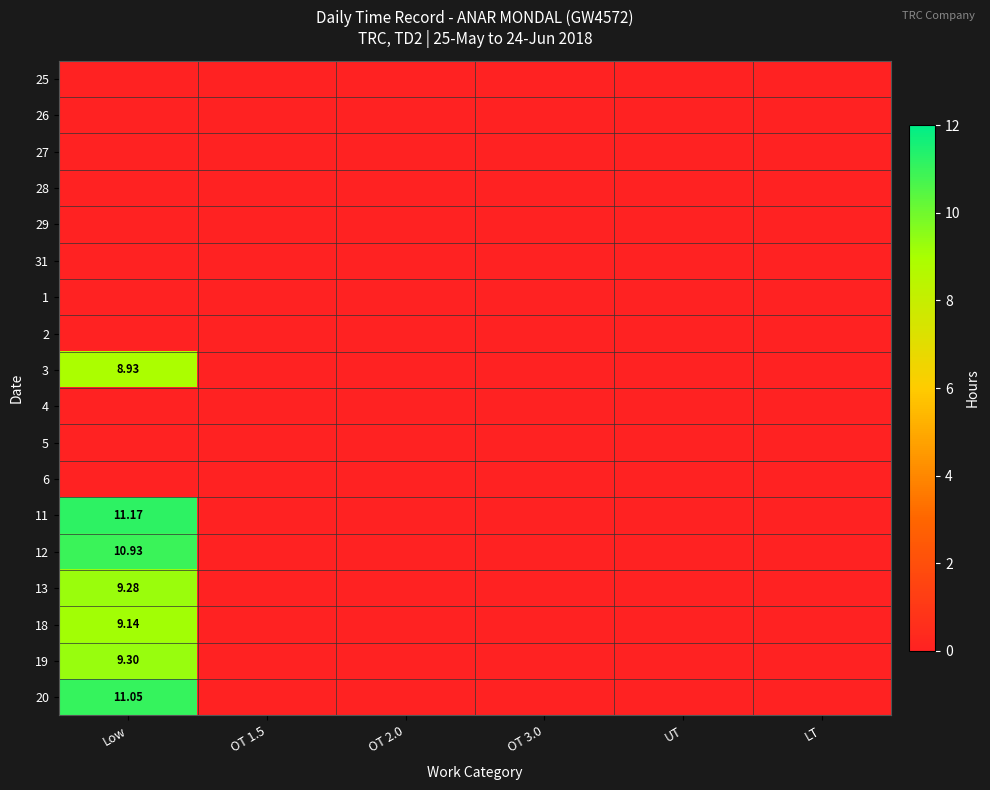

Is it true that 26 equals 0.0 at OT 1.5?

True